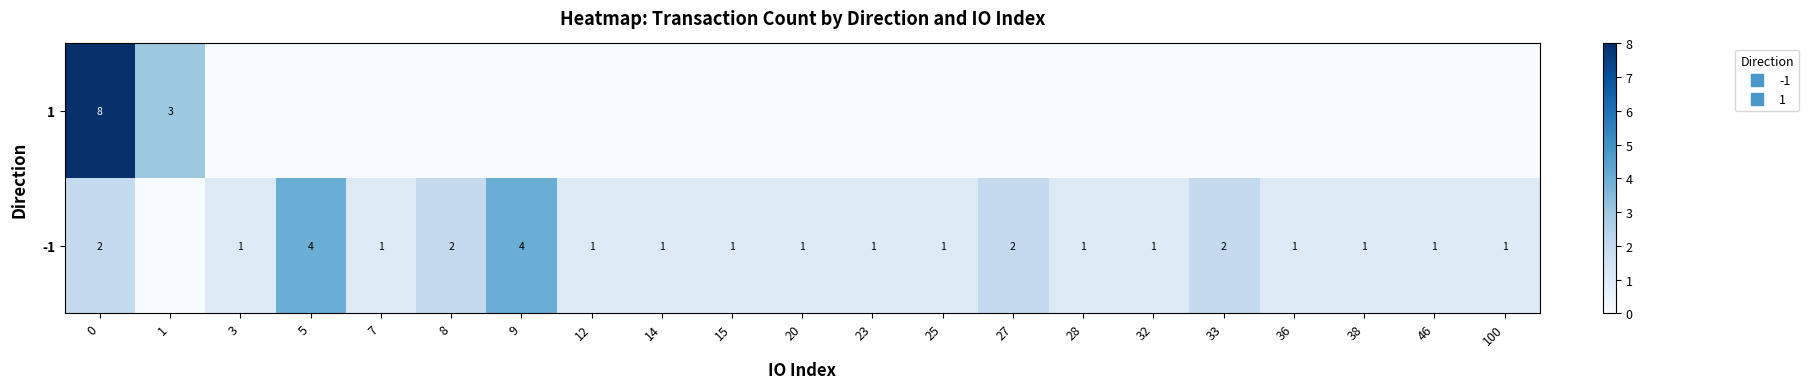

Which series has the largest range (max minus min)?

1